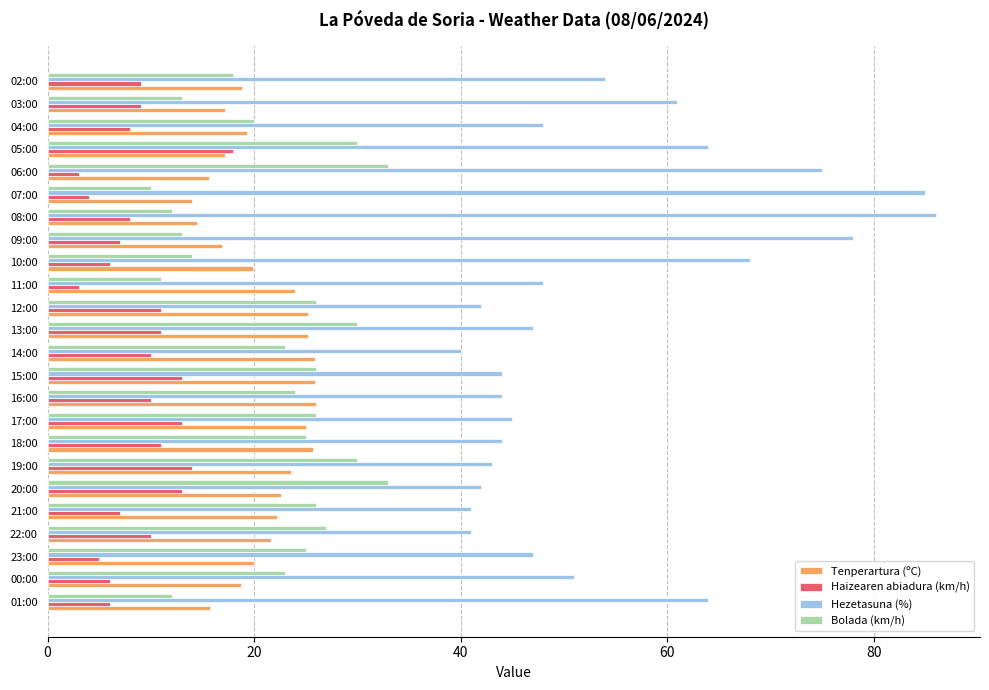

What is the sum of all Hezetasuna (%) values?

1302.0